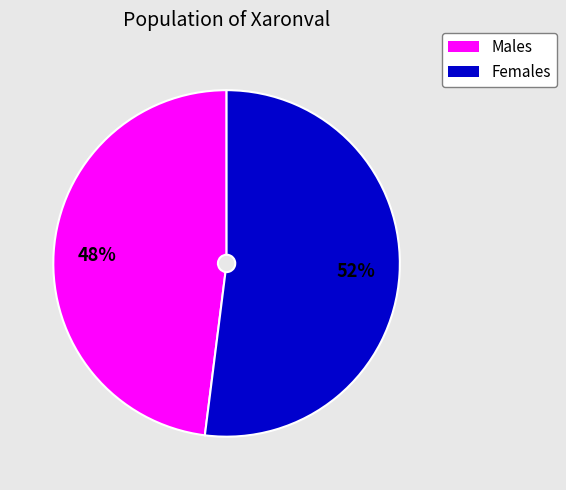

Between Males and Females, which is larger?

Females